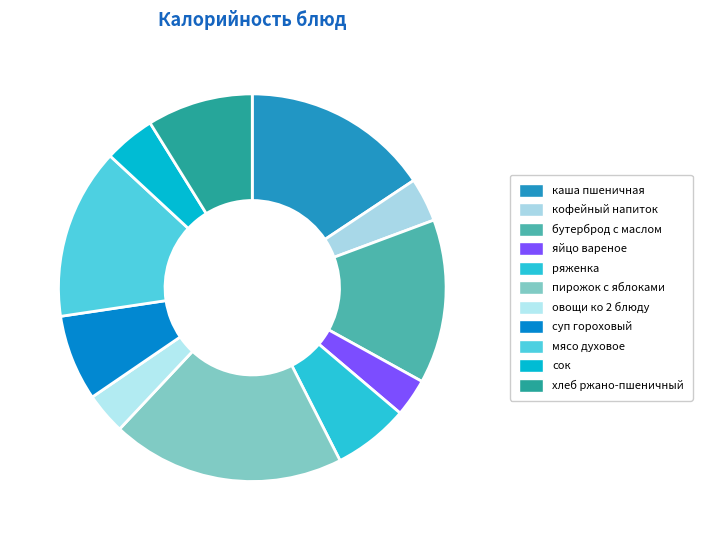

To the nearest percent, what is the combined percentage of каша пшеничная and бутерброд с маслом?

29%